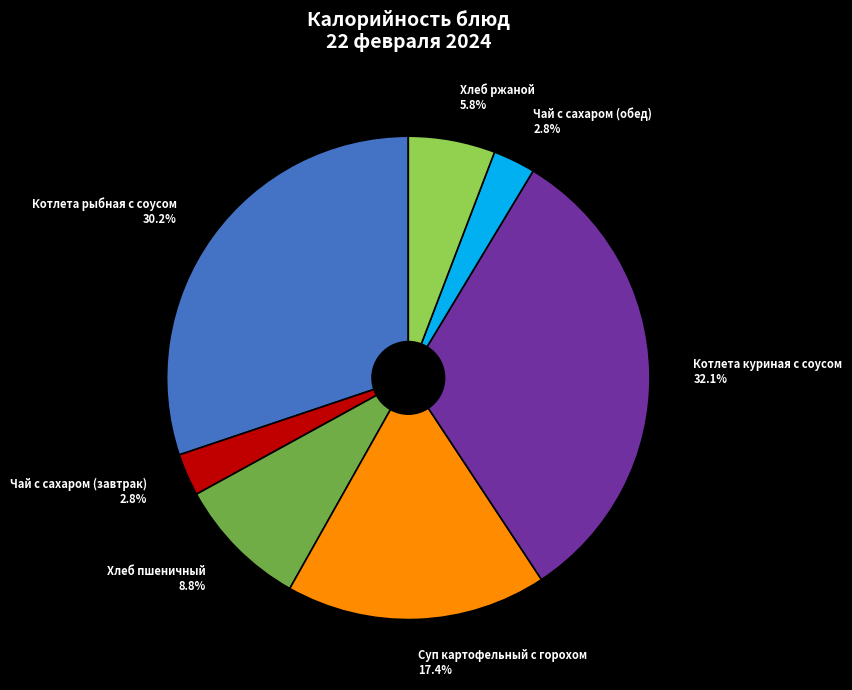

How many slices are in this pie chart?

7